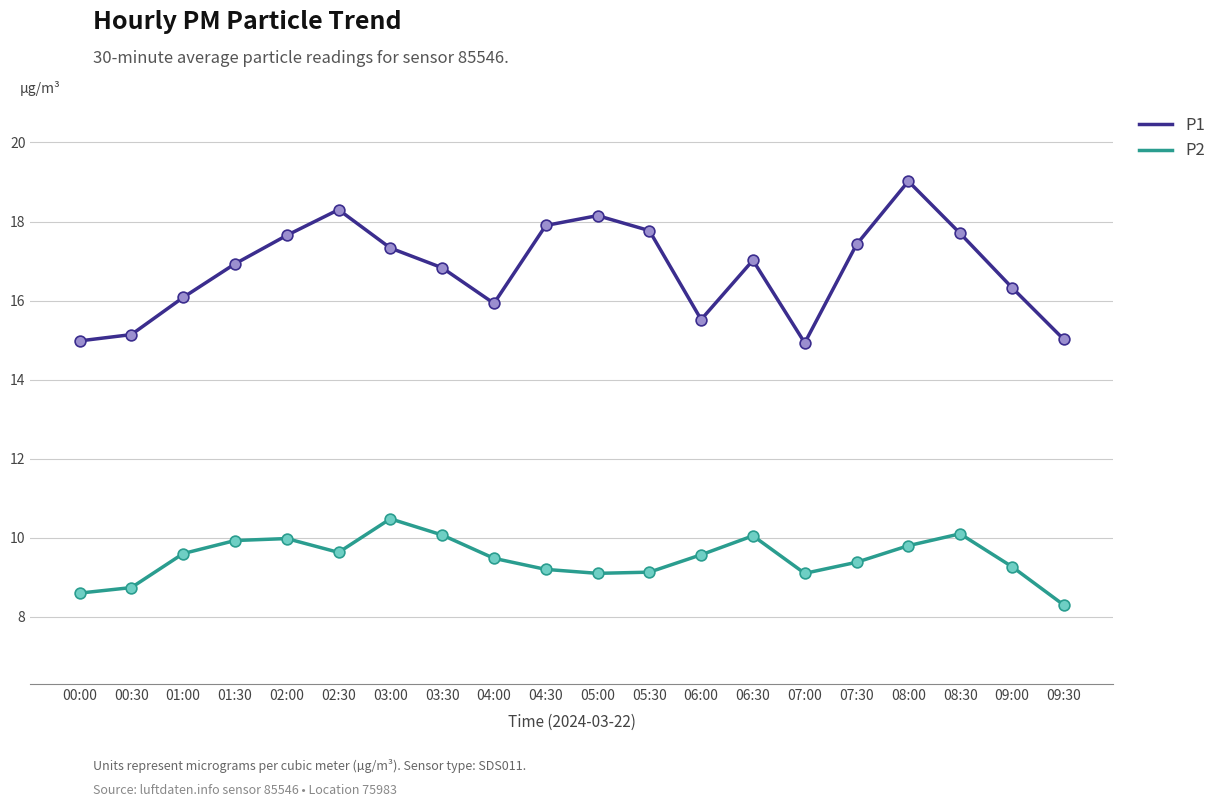

What is the spread (max minus min) of values at 09:30?

6.7